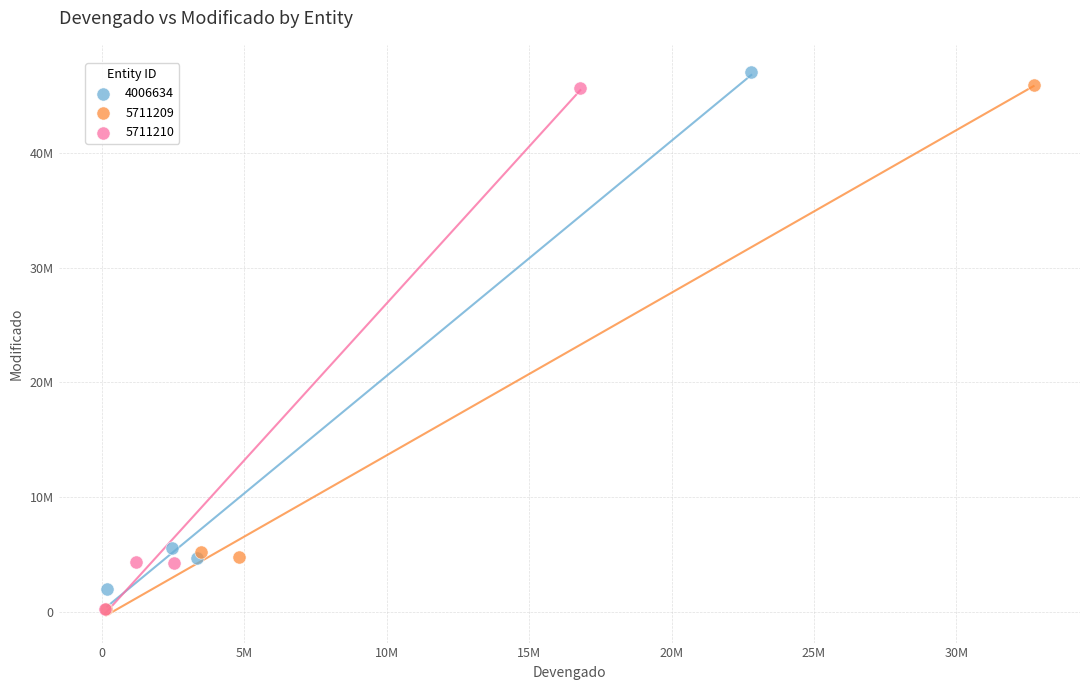

What are all the series names shown in the legend?

4006634, 5711209, 5711210